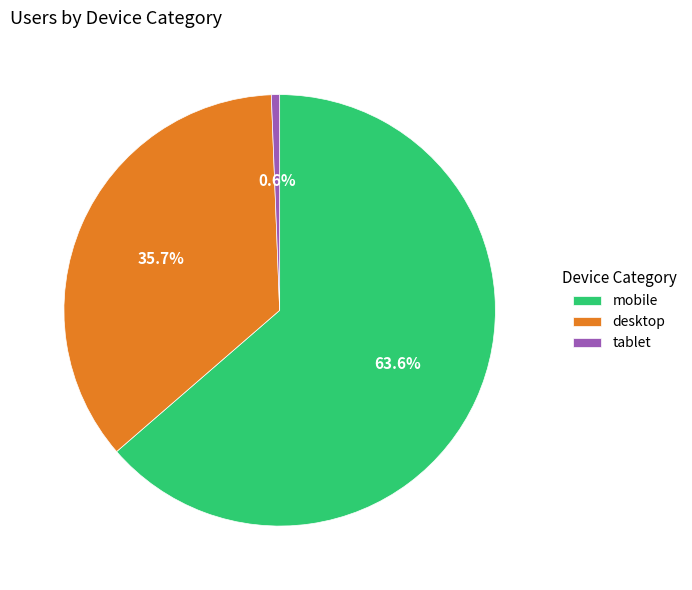

Is the sum of tablet and mobile greater than half?

Yes